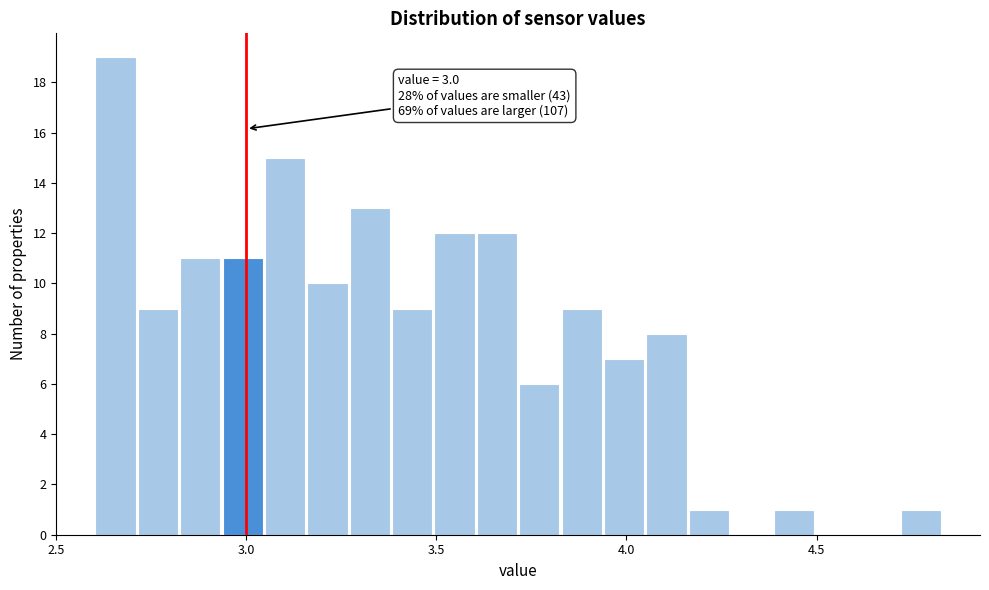

Read against the x-axis, roughly where is the centre of the tallest bar?

2.65